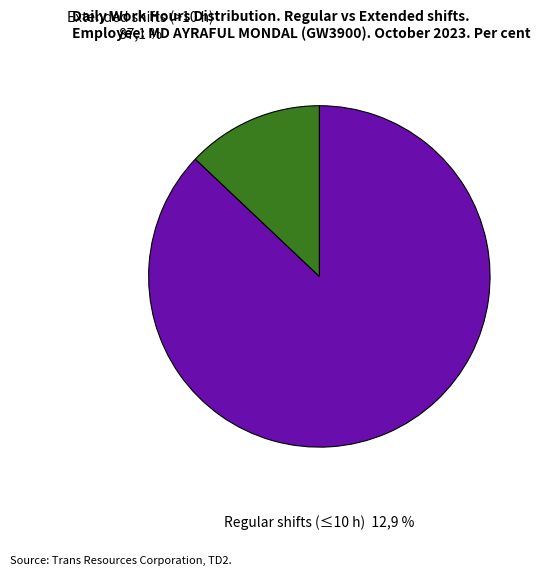

Is there a majority slice in this chart?

Yes